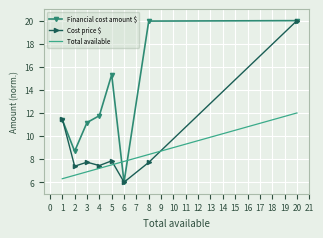

Between which two adjacent categories do Total available and Financial cost amount $ first intersect?

5 and 6